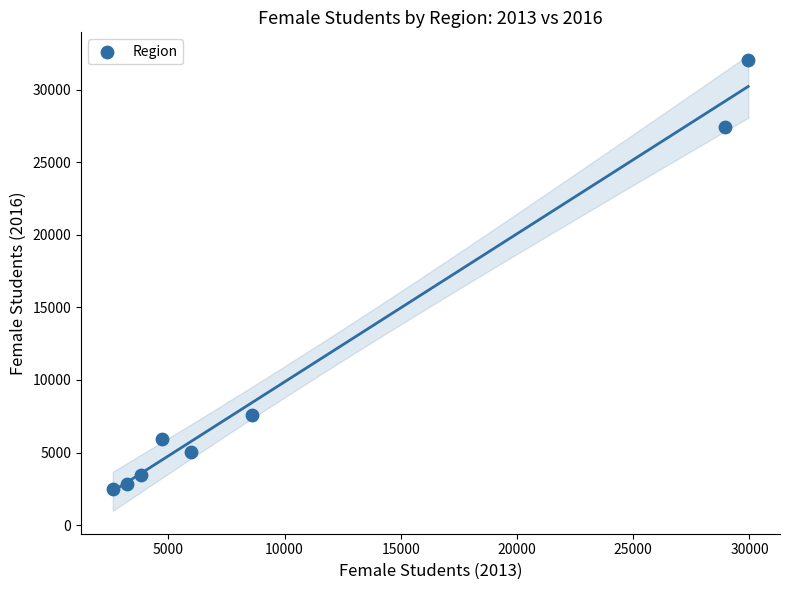

What Y value in the scatter plot is closest to 17271?

7599